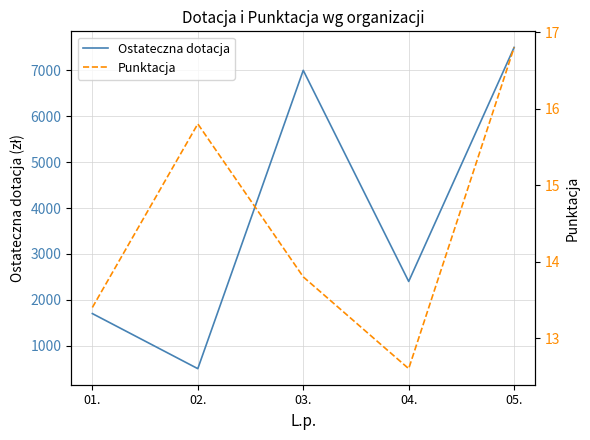

What is the minimum value shown in the chart?

12.6